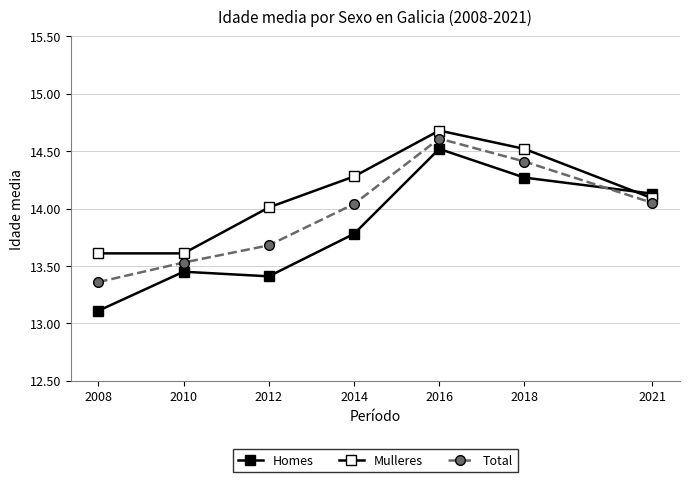

Reading right to left, list all the values displayed in this chart.

Homes: 14.1	14.3	14.5	13.8	13.4	13.4	13.1
Mulleres: 14.1	14.5	14.7	14.3	14.0	13.6	13.6
Total: 14.1	14.4	14.6	14.0	13.7	13.5	13.4